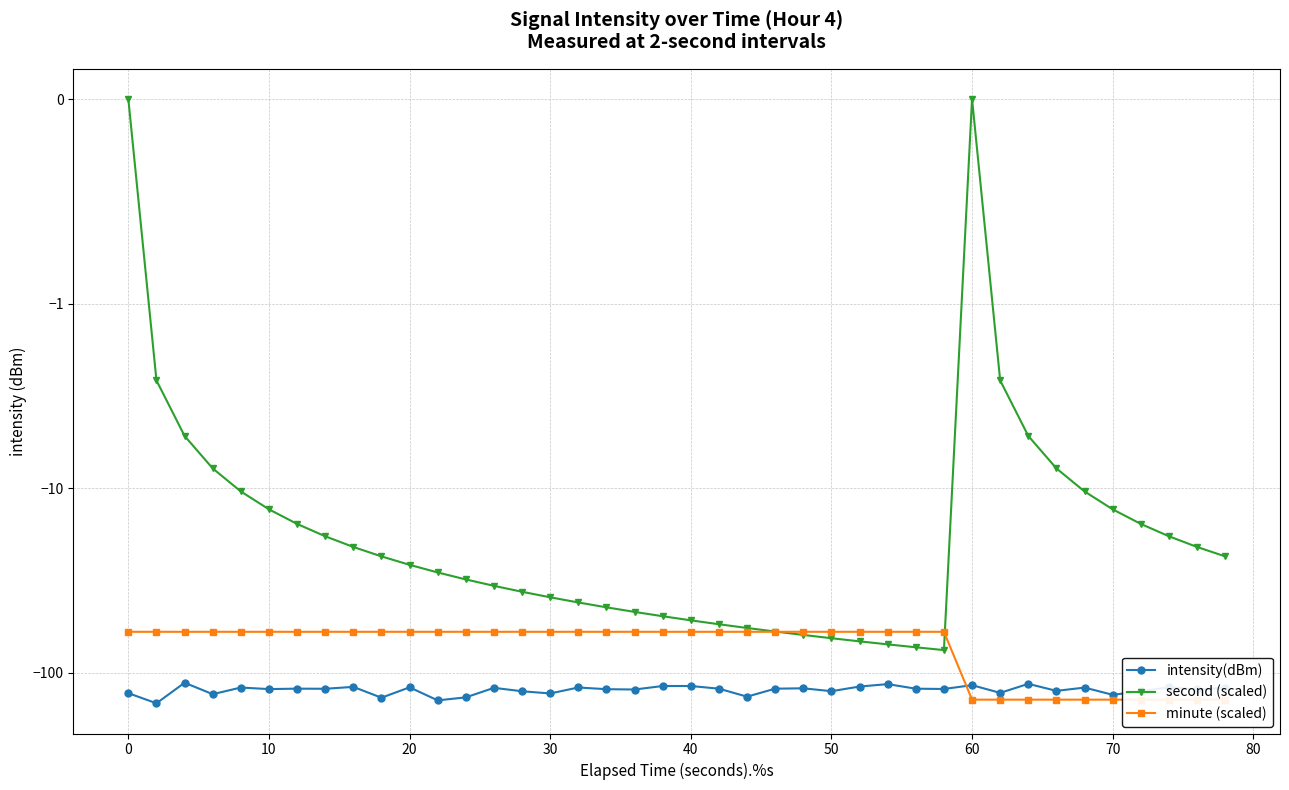

What is the difference between the second highest and second lowest values in the minute (scaled) series?

80.0